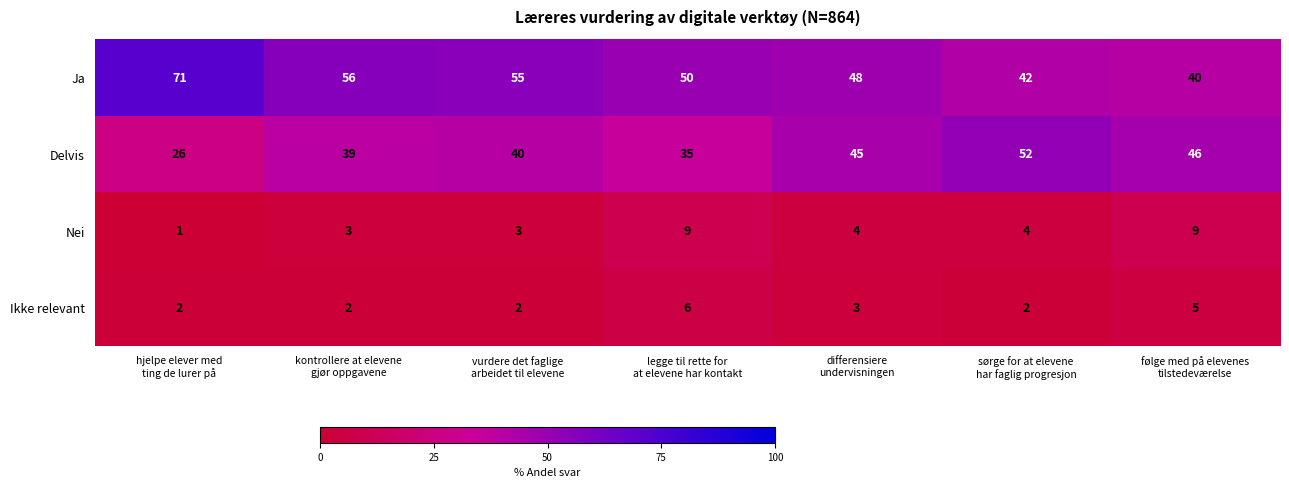

What is the total value across all series at vurdere det faglige
arbeidet til elevene?

100